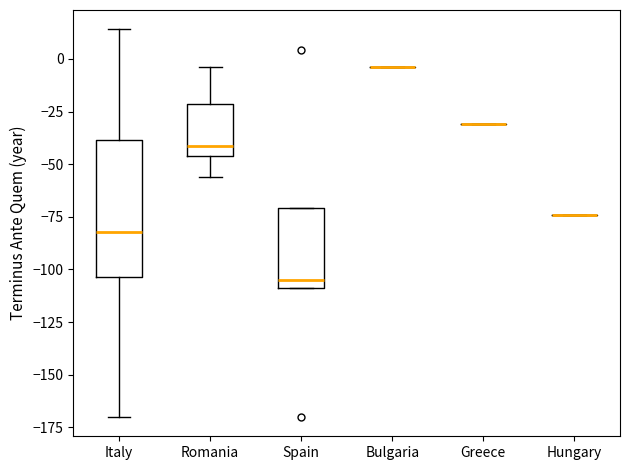

Reading left to right, transcribe this box plot: for each box, give where its median line is, the range the box spans, and where its two whiskers end, as read against the y-axis. The values are not printed on the chart, so give them approximately, as read against the axis.

Italy: median -80, box -105 to -40, whiskers -170 to 15
Romania: median -40, box -45 to -20, whiskers -55 to -5
Spain: median -105, box -110 to -70, whiskers -110 to -70
Bulgaria: box collapsed to a line at -5, whiskers -5 to -5
Greece: box collapsed to a line at -30, whiskers -30 to -30
Hungary: box collapsed to a line at -75, whiskers -75 to -75